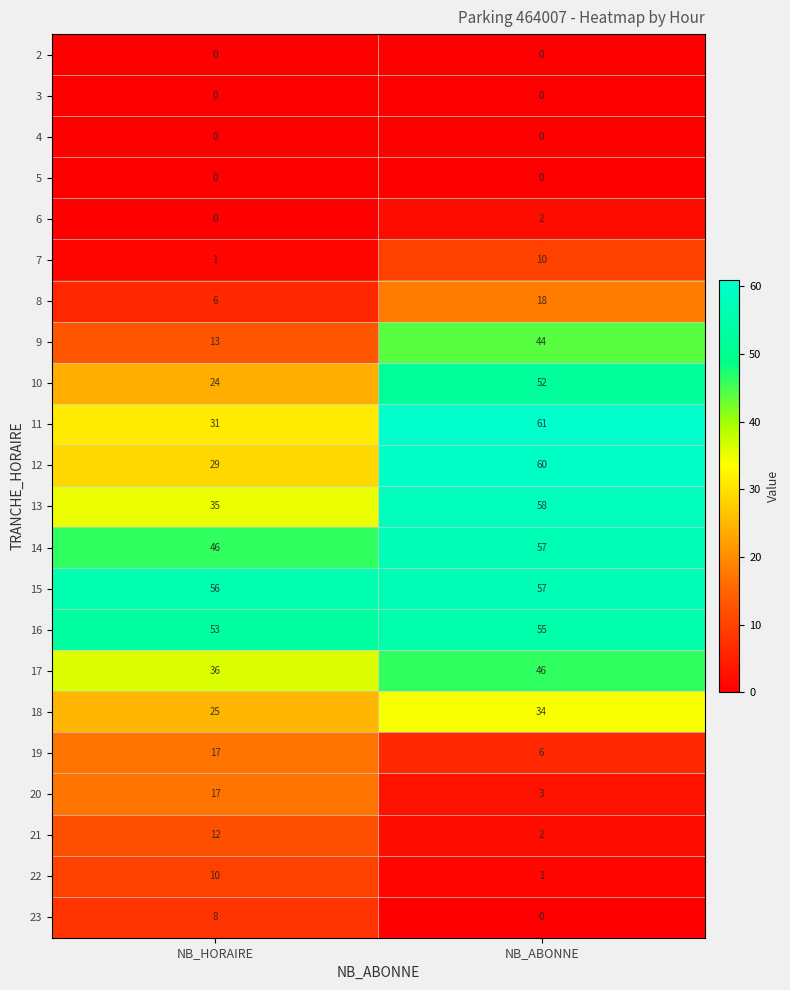

Which series has the largest total across all categories?

15